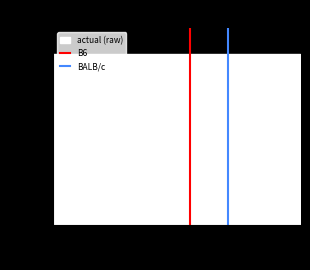

How many lines are shown in the chart?

2